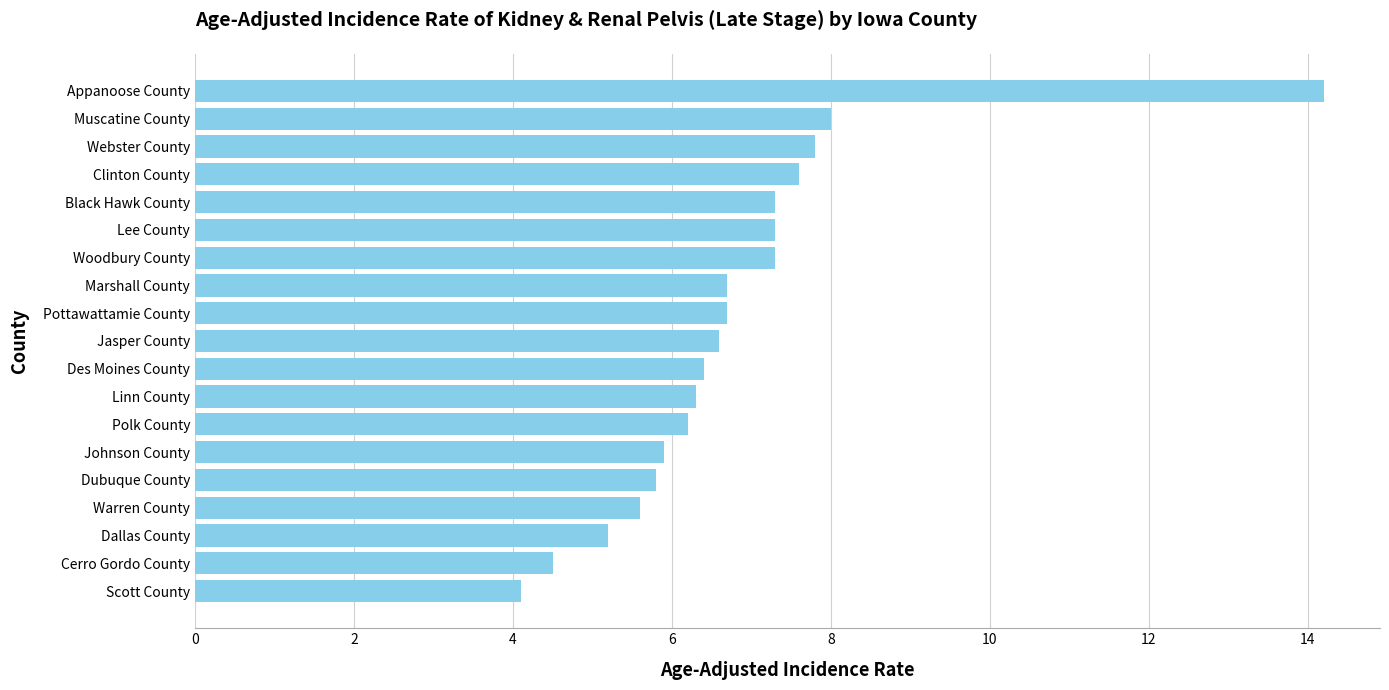

What is the difference between the maximum and minimum values?

10.1